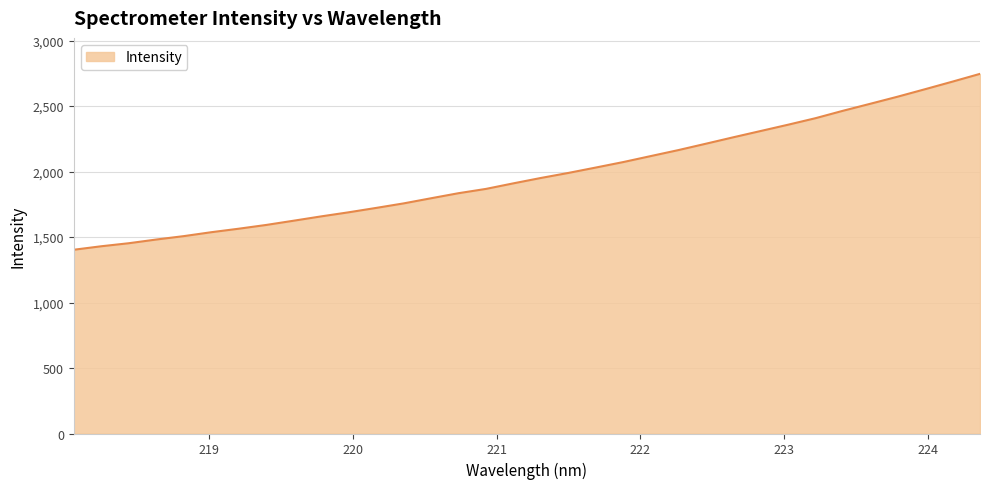

What is the difference between the maximum and minimum values?

1342.8